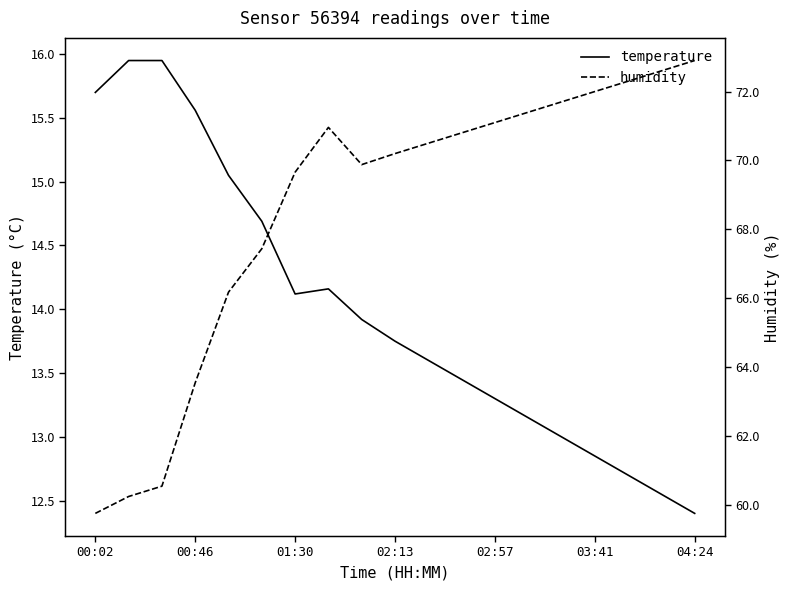

How many interior local valleys does the temperature series have?

1